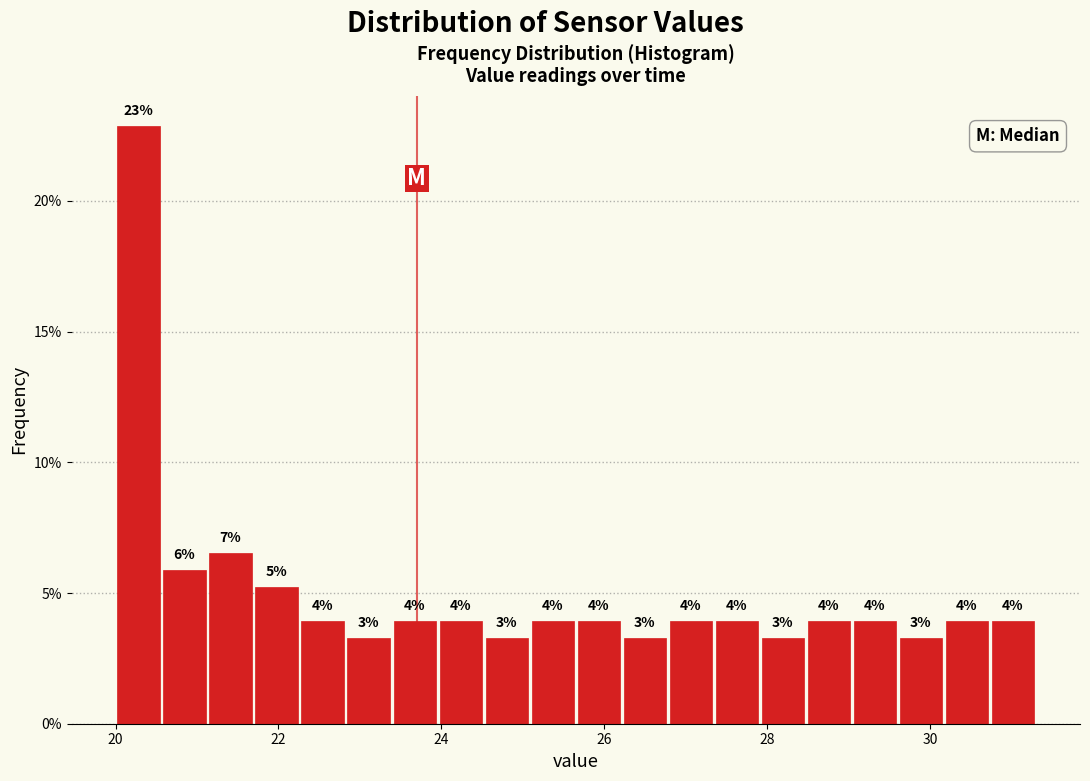

Read against the x-axis, roughly where is the centre of the tallest bar?

20.2